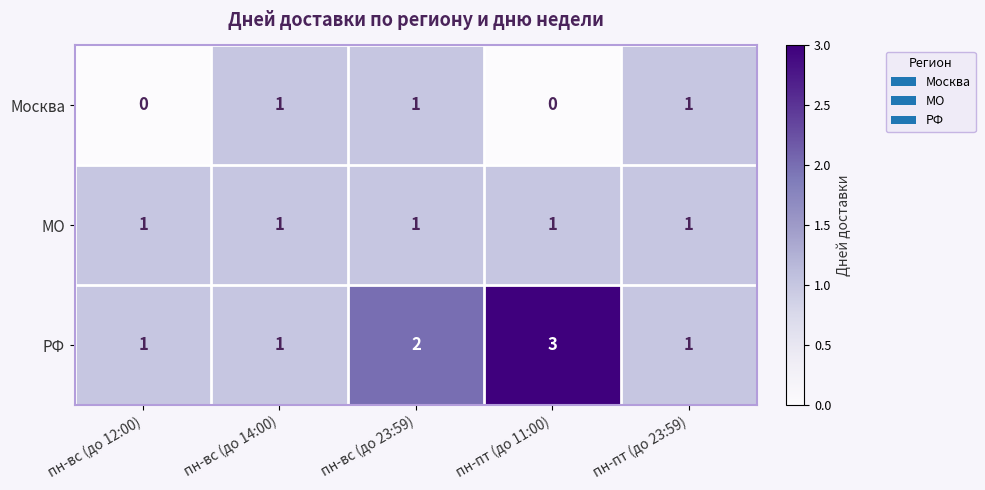

Rank the series by their average value, from lowest to highest.

Москва, МО, РФ